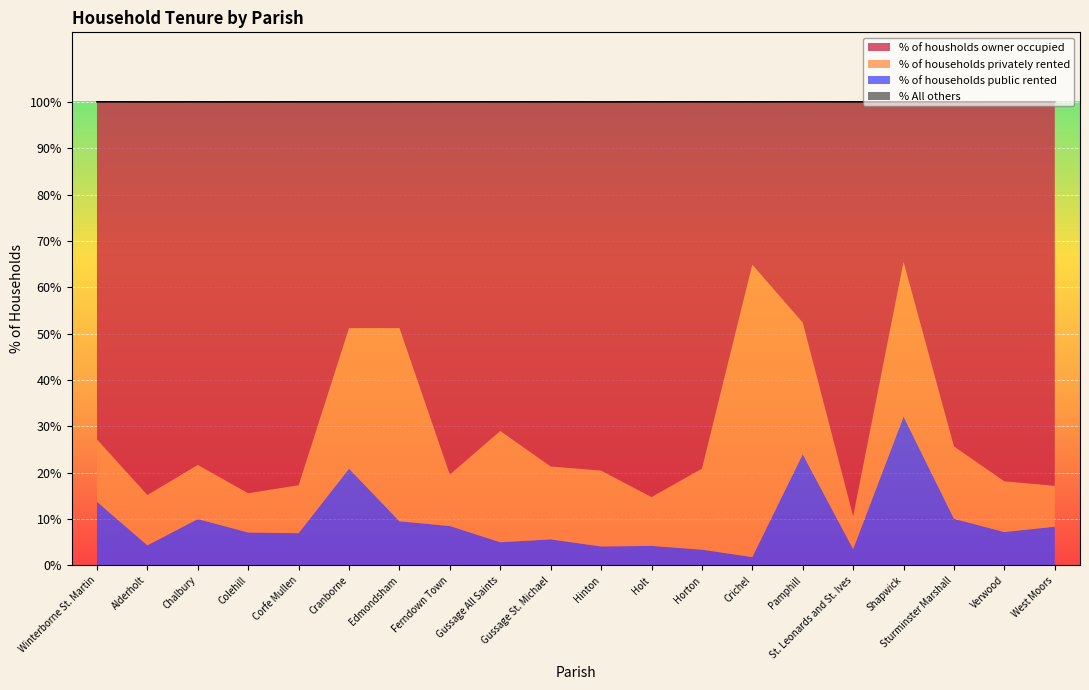

List the series in order of their peak value, lowest first.

% All others, % of households public rented, % of households privately rented, % of housholds owner occupied